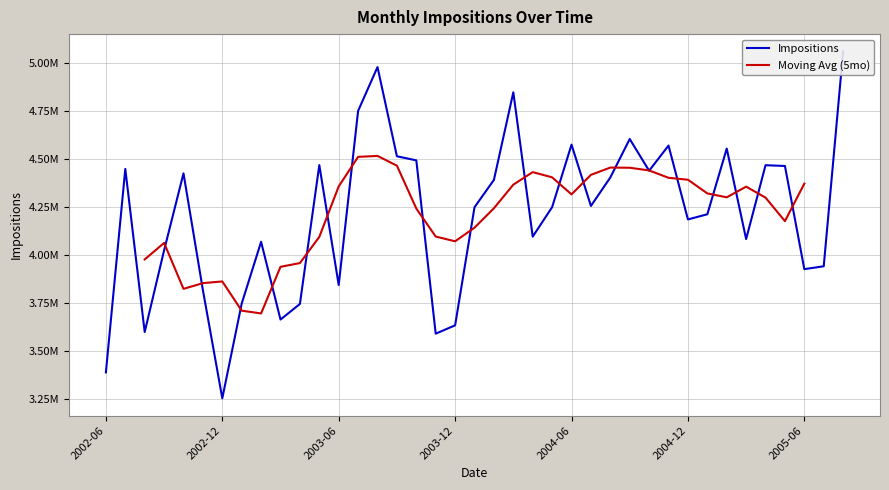

At which category does the data reach its first local peak?

2002-07